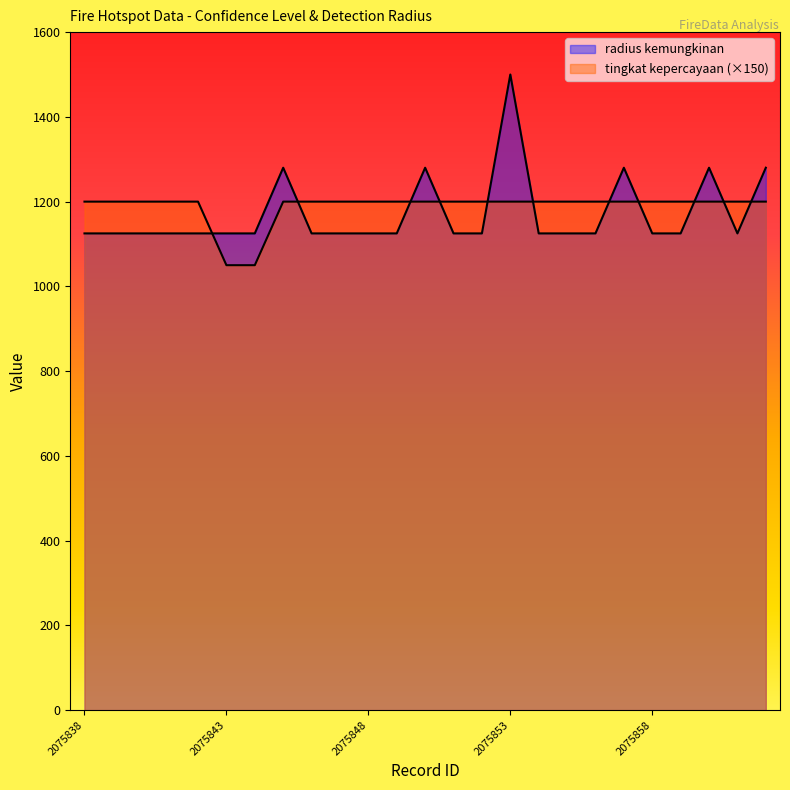

At which category is the sum across all series the highest?

2075853